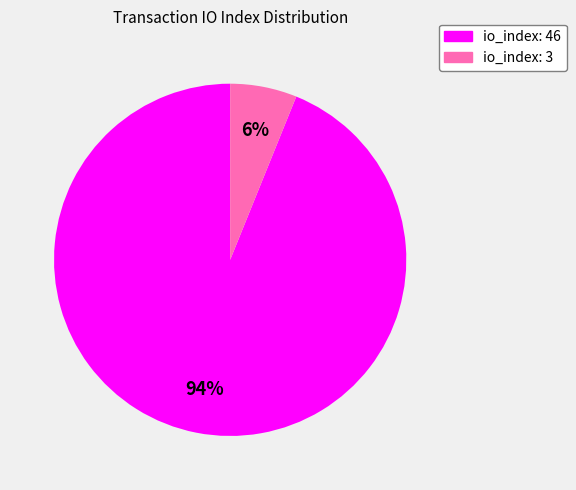

Does any single category account for the majority?

Yes